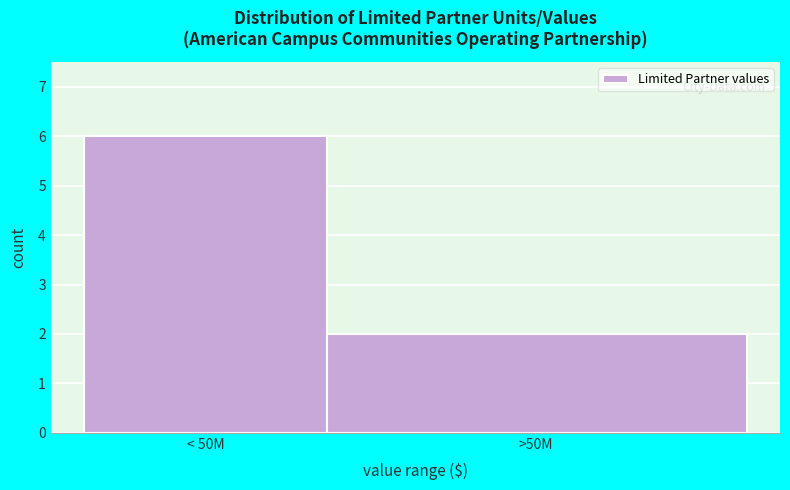

Reading right to left, extract all data points from this chart.

>50M=2	< 50M=6